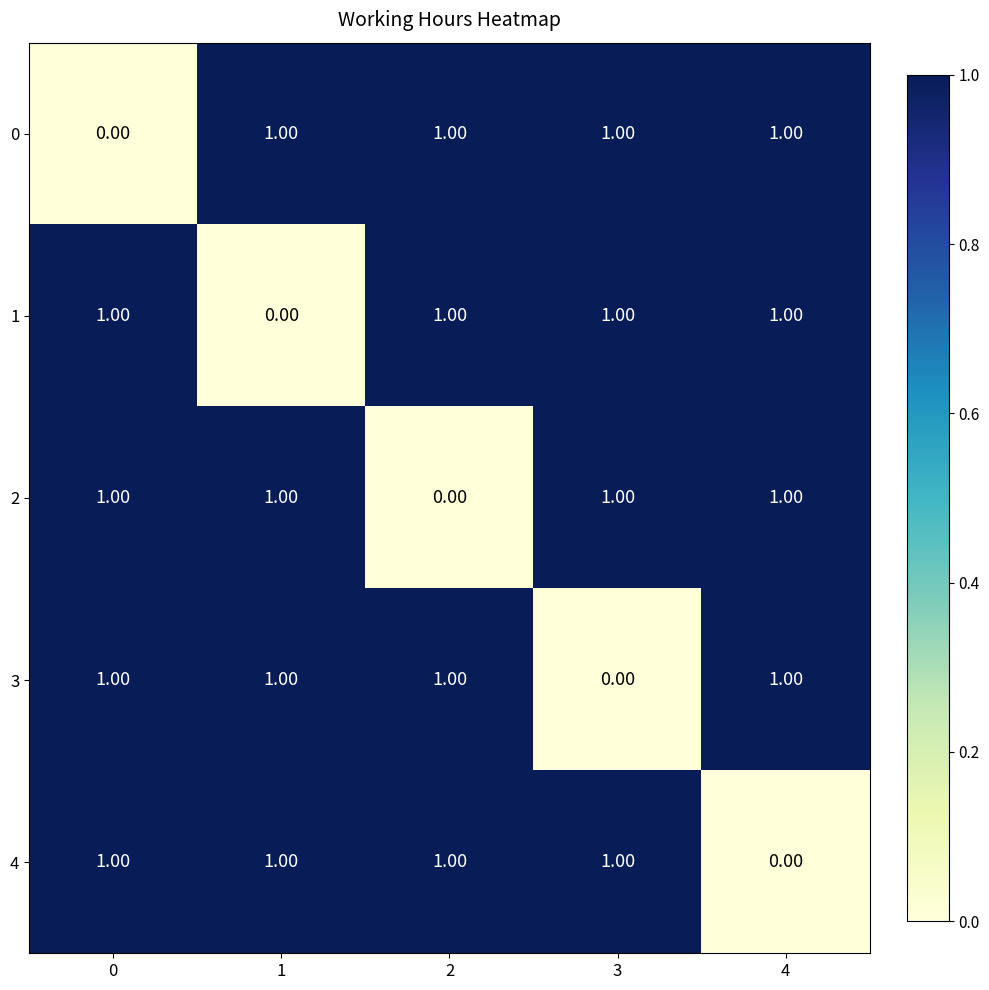

What is the total value across all series at 0?

4